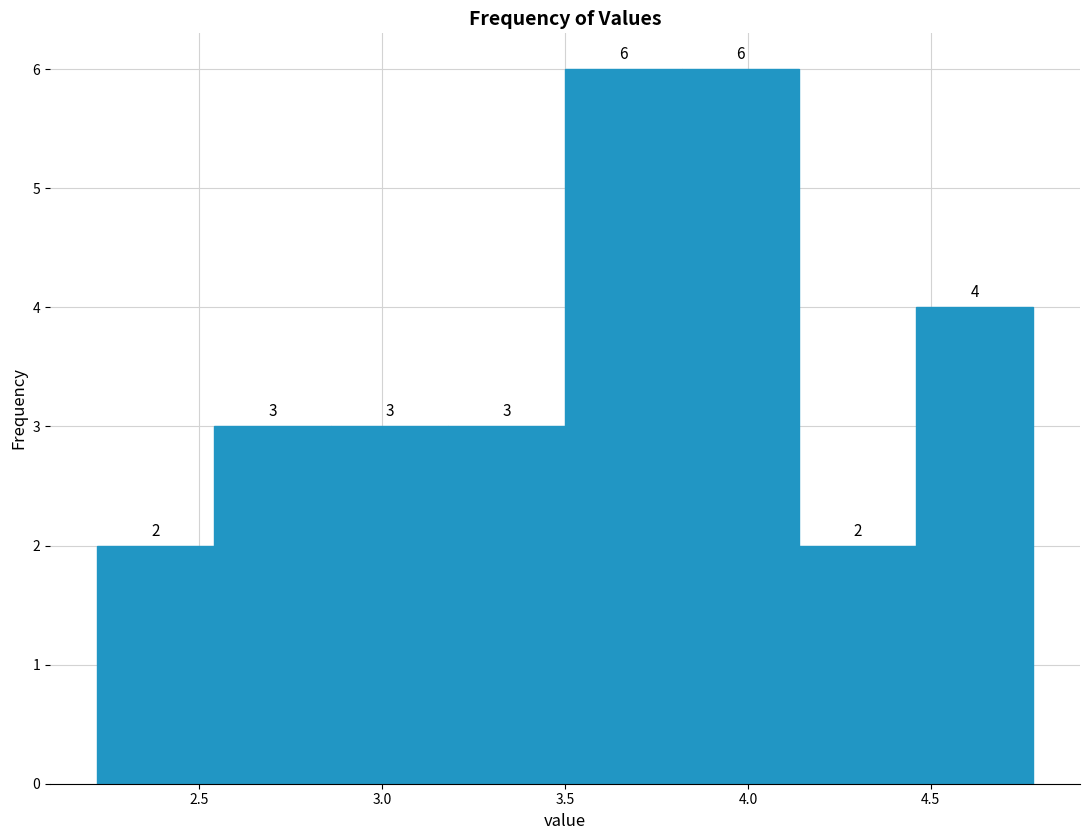

Reading left to right, list every bar in this chart as the range it spans on the x-axis followed by its height. The bar edges are not printed on the chart, so give them approximately, as read against the axis.

2.22 to 2.54: 2
2.54 to 2.86: 3
2.86 to 3.18: 3
3.18 to 3.50: 3
3.50 to 3.82: 6
3.82 to 4.14: 6
4.14 to 4.46: 2
4.46 to 4.78: 4